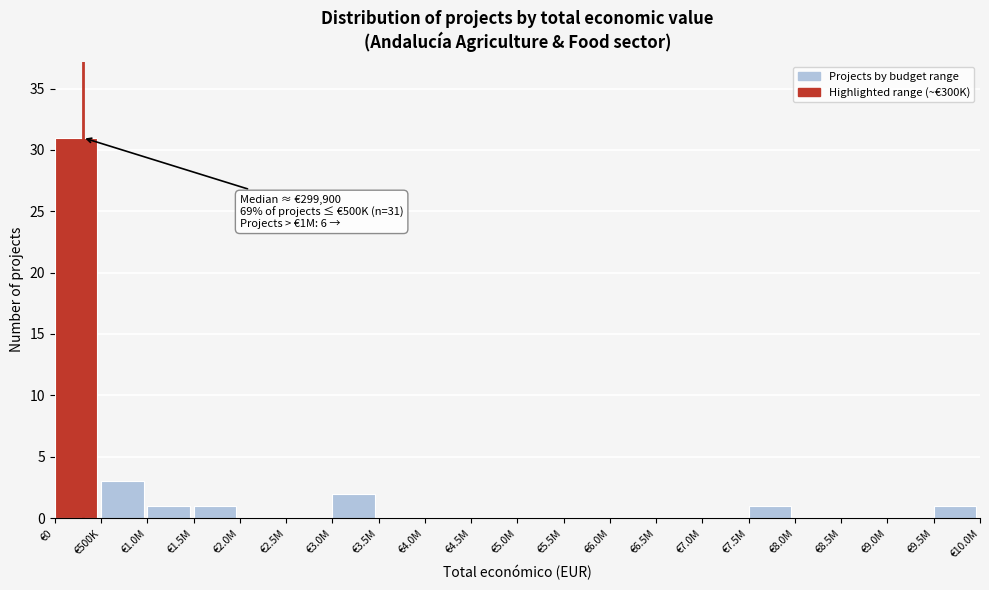

Reading right to left, what are all the values shown in this chart?

€9.5M=1	€9.0M=0	€8.5M=0	€8.0M=0	€7.5M=1	€7.0M=0	€6.5M=0	€6.0M=0	€5.5M=0	€5.0M=0	€4.5M=0	€4.0M=0	€3.5M=0	€3.0M=2	€2.5M=0	€2.0M=0	€1.5M=1	€1.0M=1	€500K=3	€0=31